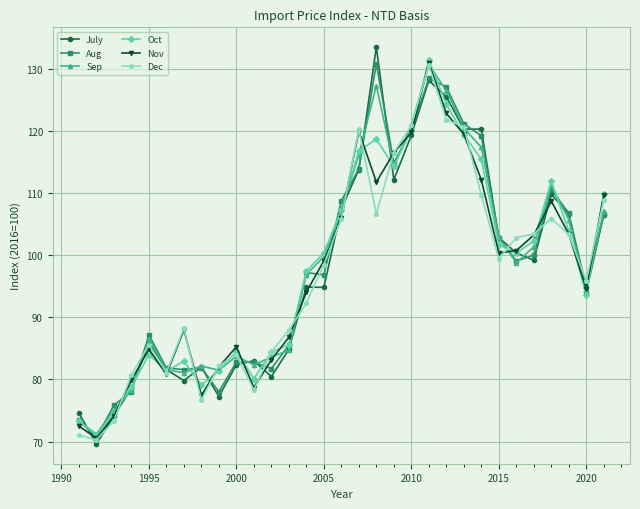

Is this an area chart (filled region under the line)?

No